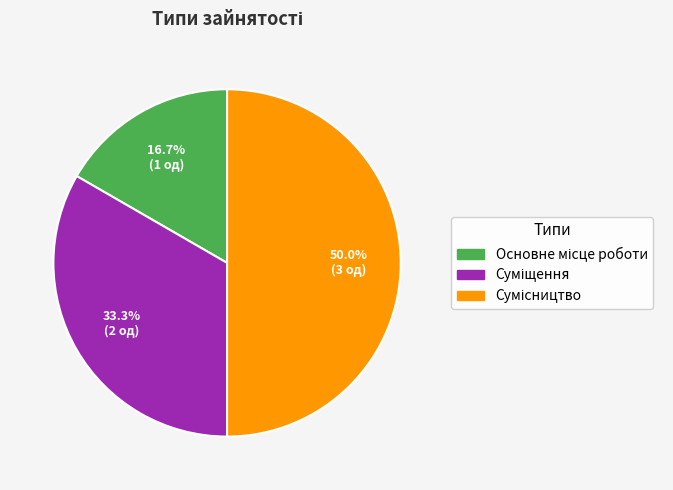

Count the number of slices in the pie.

3